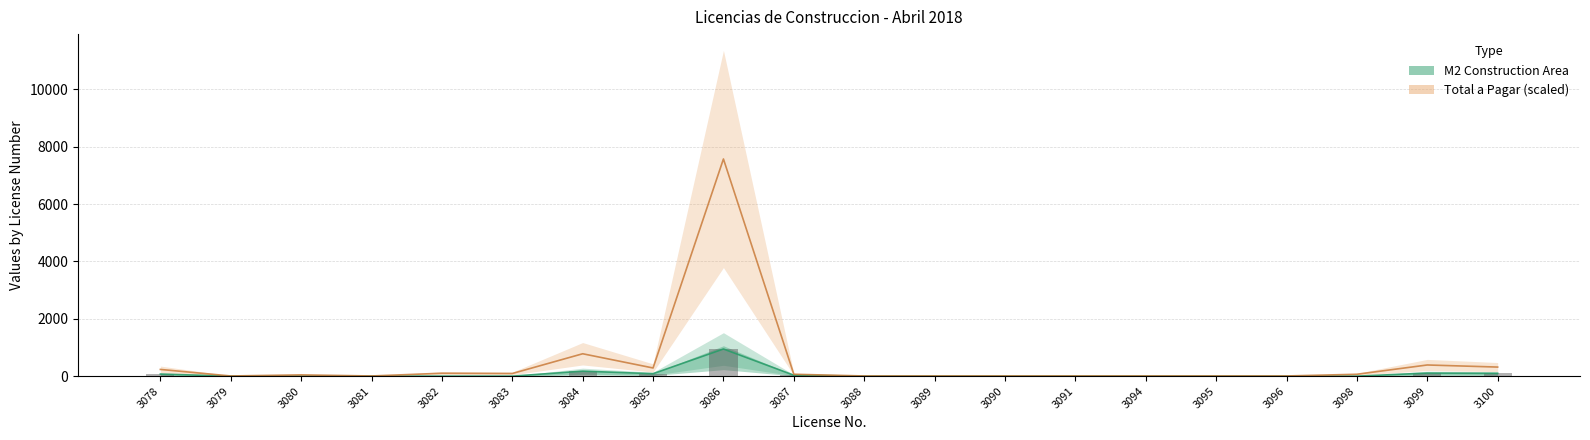

What is the greatest value displayed?

7574.4